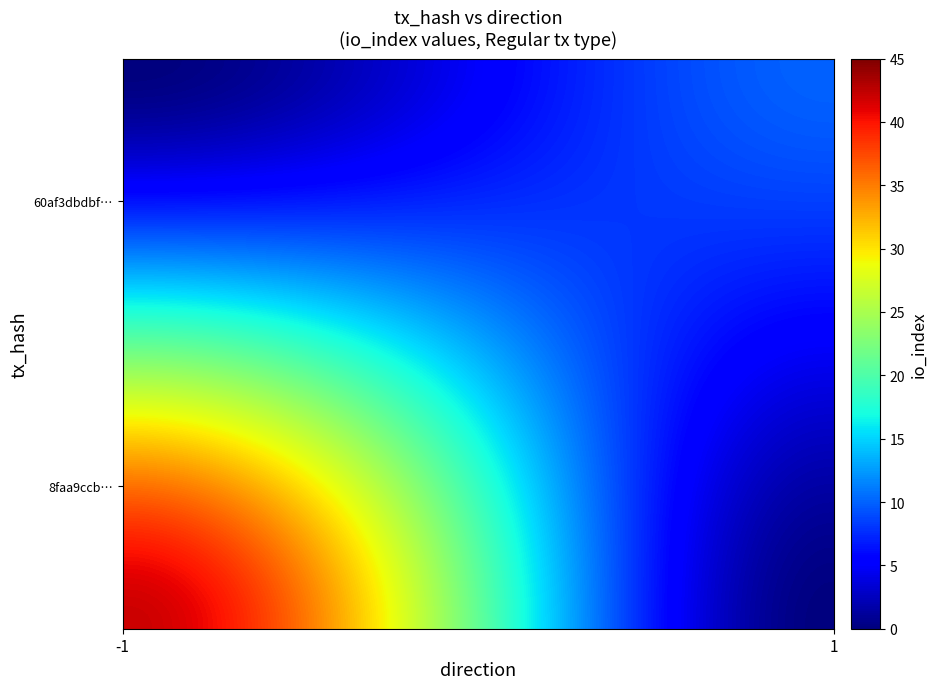

Is the value of 60af3dbdbf265b72d552d186ffb8149e9615301 at direction greater than the value of 8faa9ccb62af251408b24eda9e2abb3a780498c at direction?

Yes